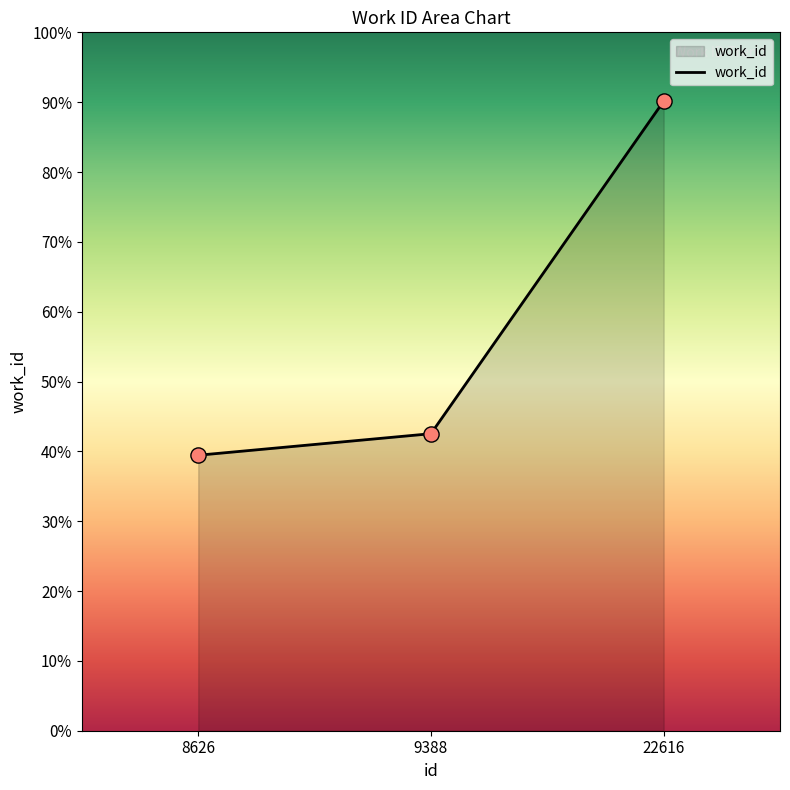

Does the chart have visible grid lines?

No